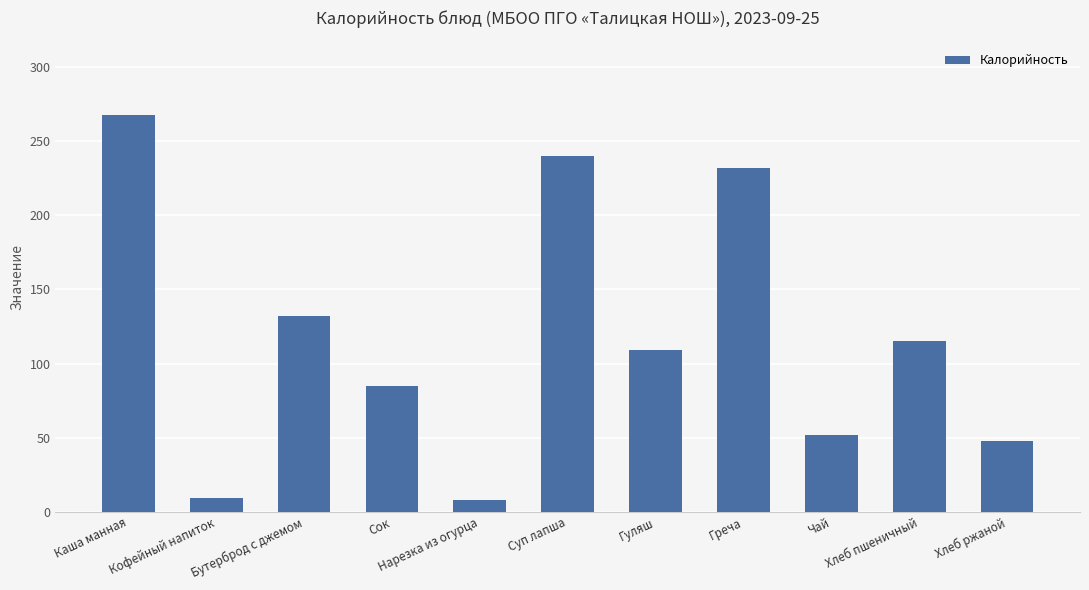

What is the greatest value displayed?

268